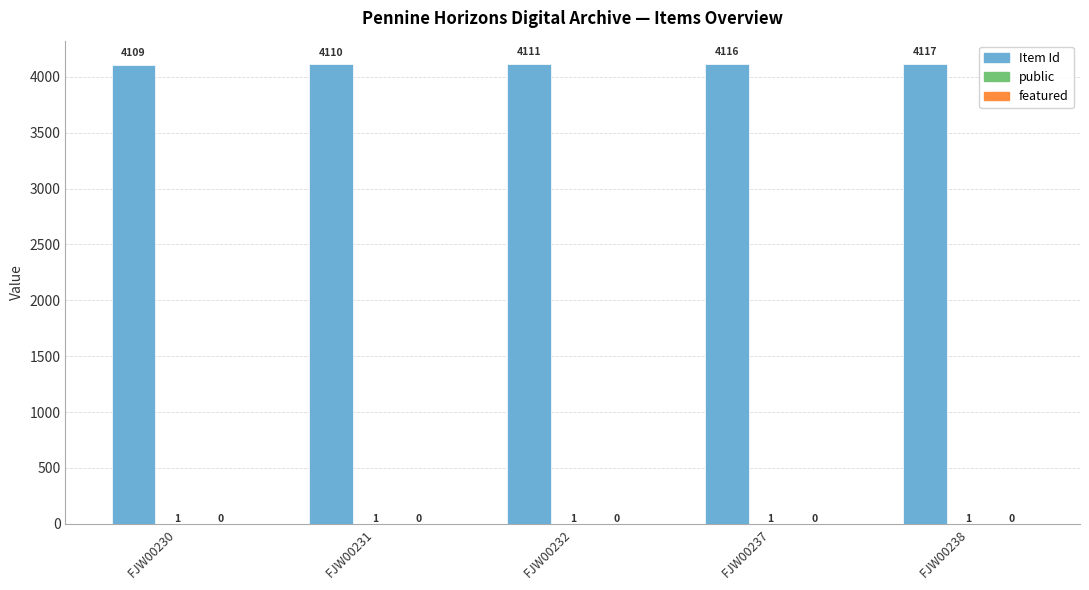

How many distinct data groups are displayed?

2